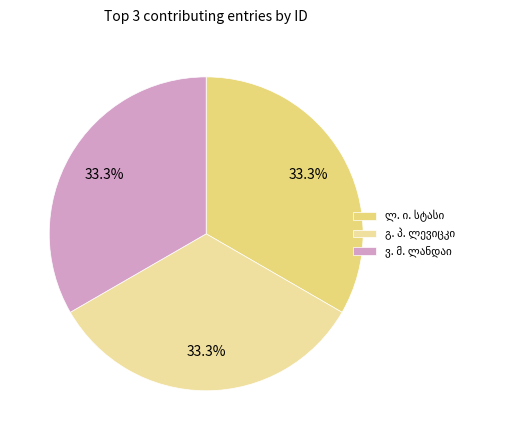

How many slices are in this pie chart?

3